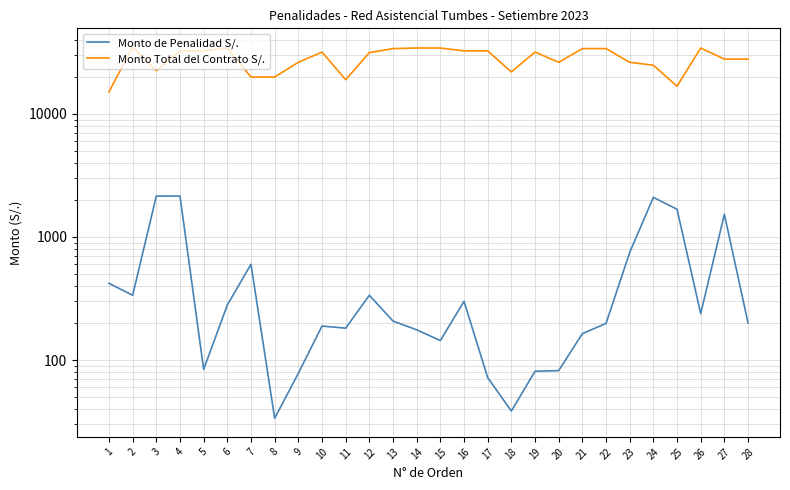

What is the difference between the Monto de Penalidad S/. values at 5 and 11?

97.5